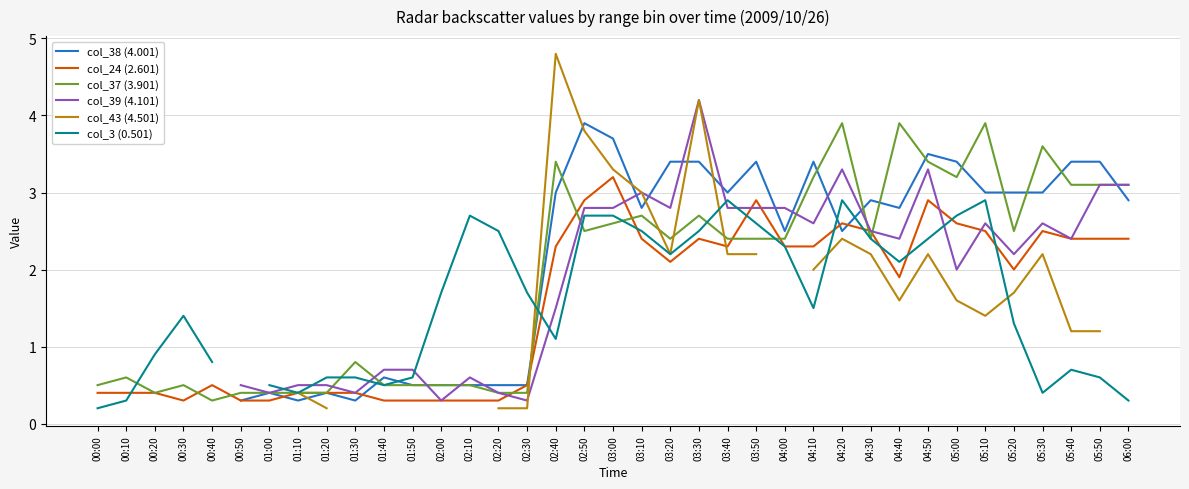

How many data points in col_37 (3.901) are above 2?

21